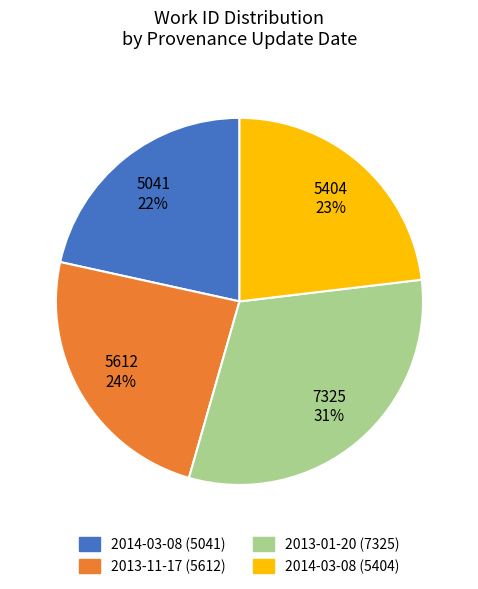

Combined, do 2013-01-20 (7325) and 2013-11-17 (5612) account for over 50%?

Yes